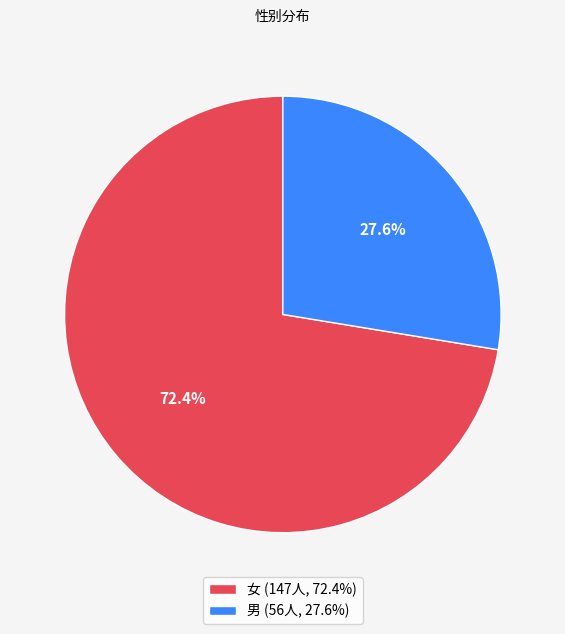

What is the majority slice?

女